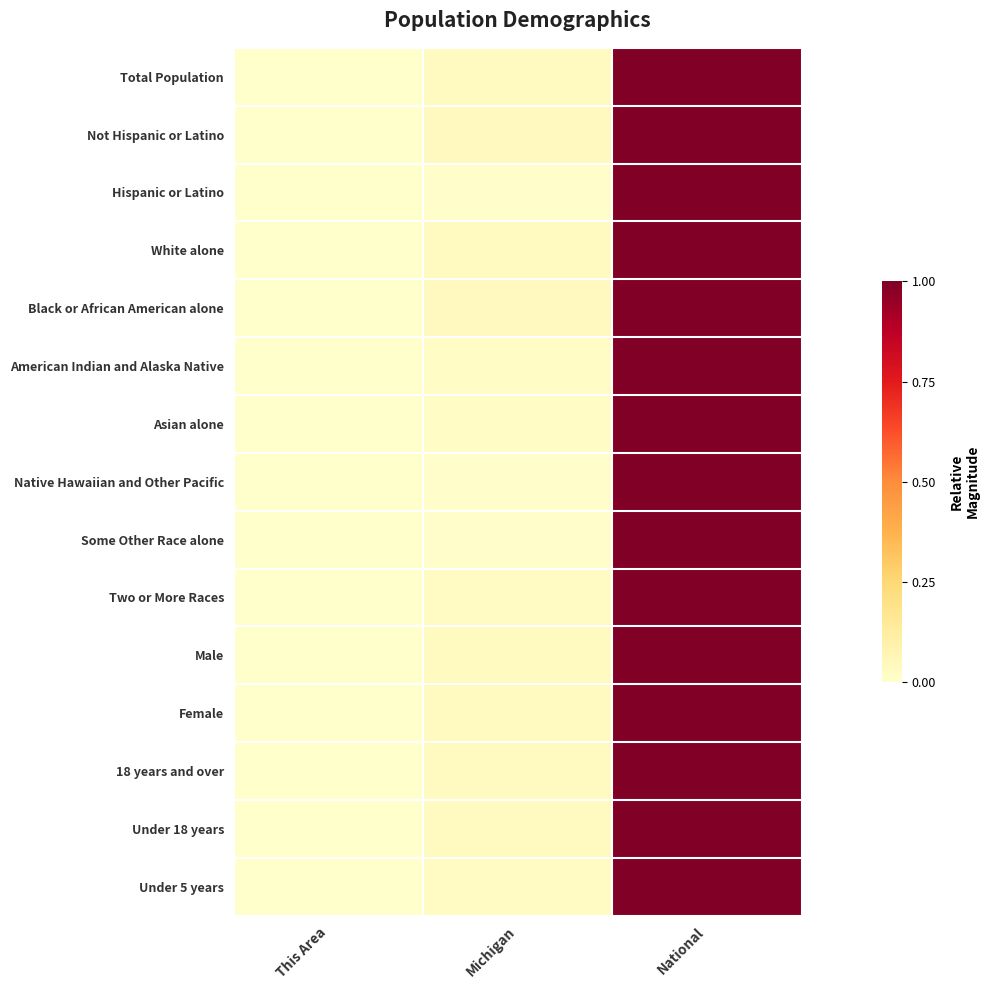

At National, list the series in order from smallest to largest.

Total Population, Not Hispanic or Latino, Hispanic or Latino, White alone, Black or African American alone, American Indian and Alaska Native, Asian alone, Native Hawaiian and Other Pacific, Some Other Race alone, Two or More Races, Male, Female, 18 years and over, Under 18 years, Under 5 years